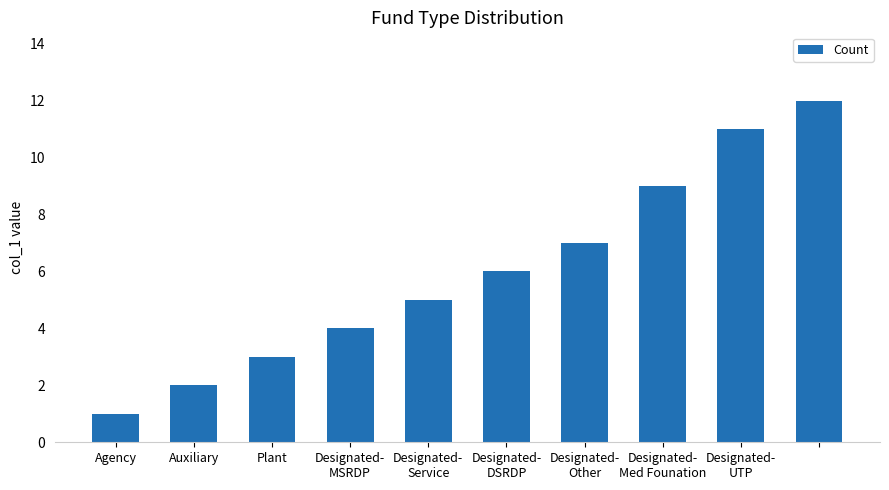

What is the average value?

6